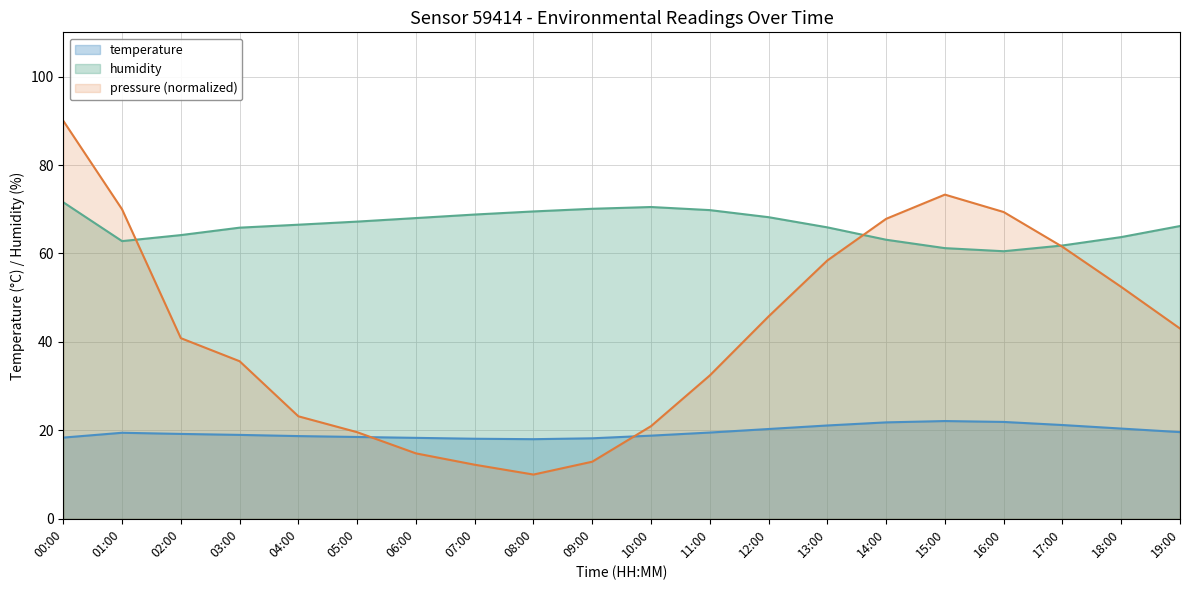

In humidity, how many points are lower than both neighbors (excluding endpoints)?

2